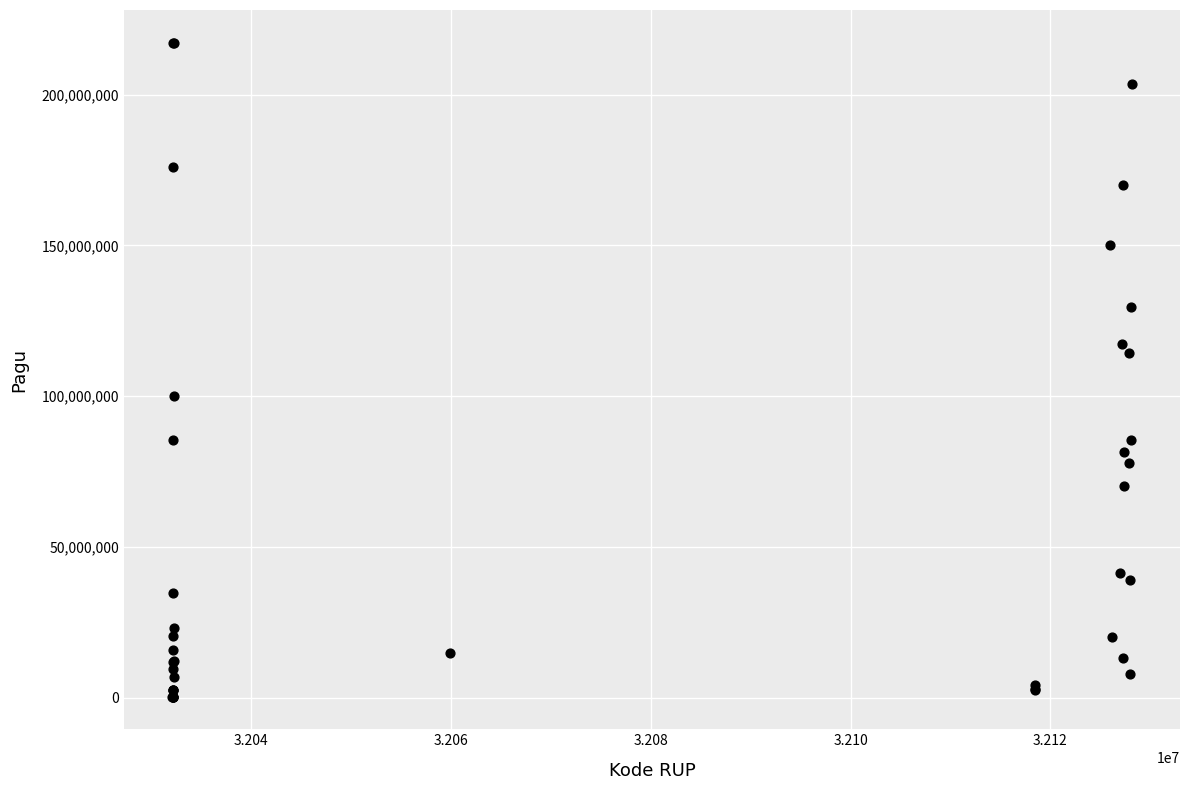

What Y value in the scatter plot is closest to 108830000?

114296000